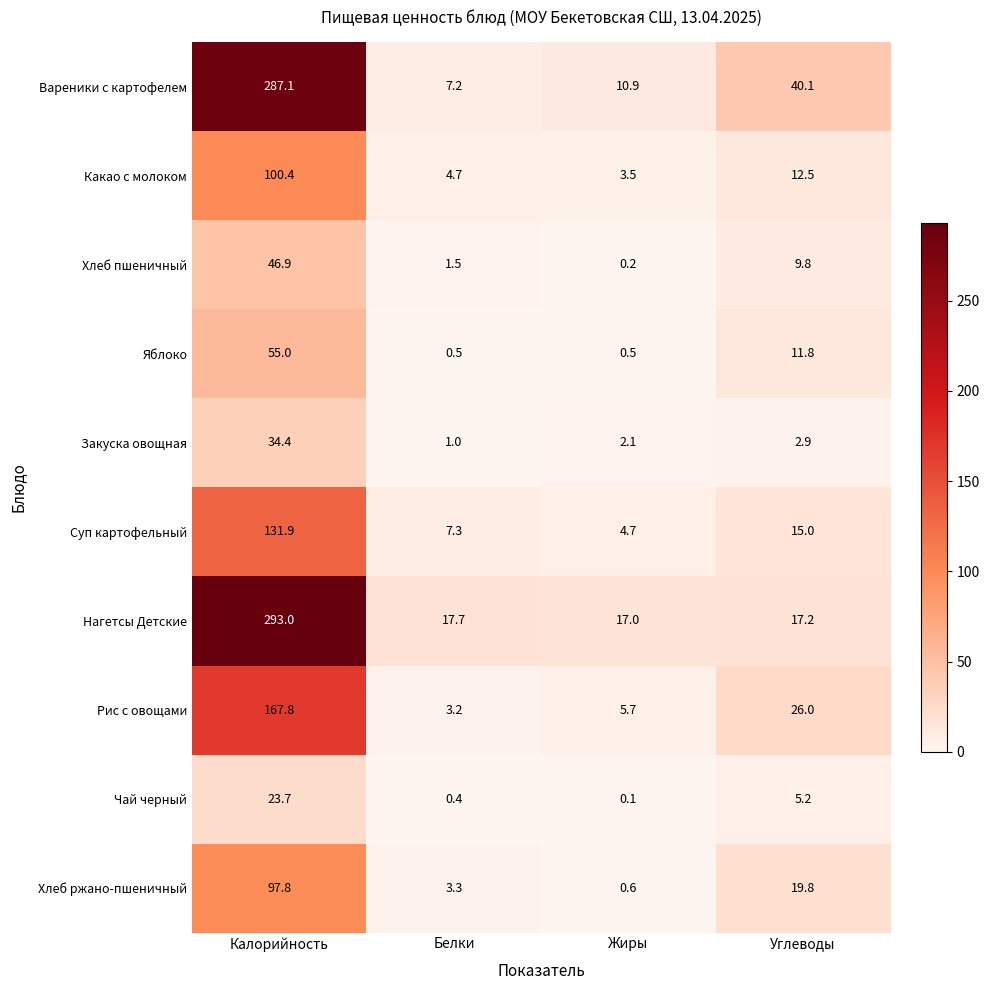

At how many categories does at least one series exceed 206?

1